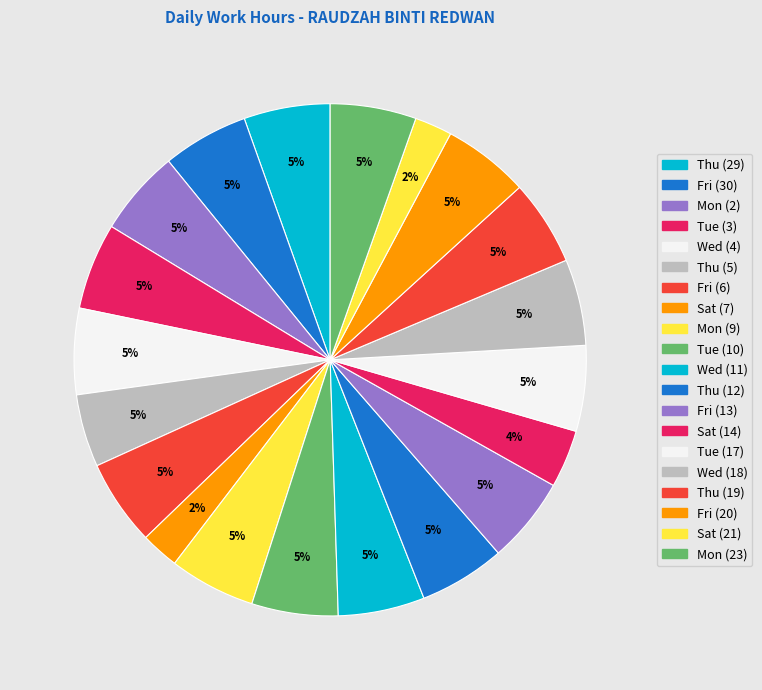

Is Thu (12) the majority of the pie?

No